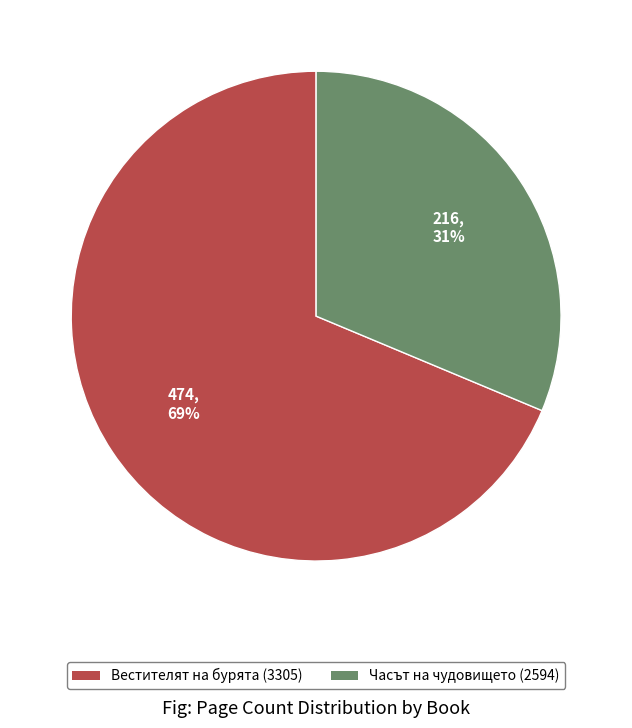

What is the largest slice in the pie chart?

Вестителят на бурята (3305)